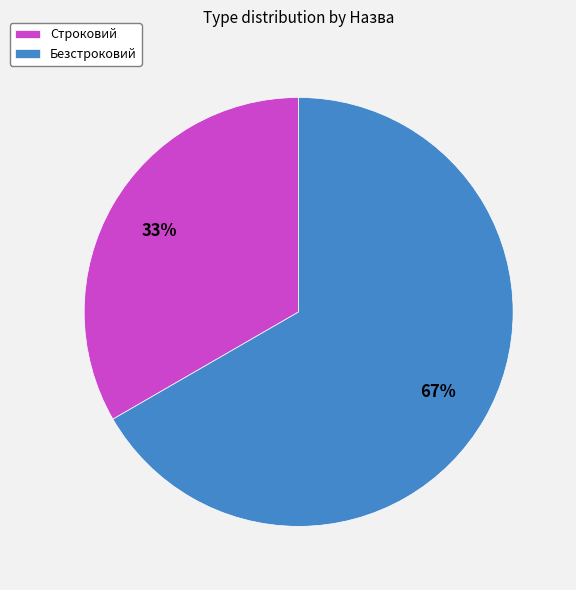

What is the smallest slice in the pie chart?

Строковий